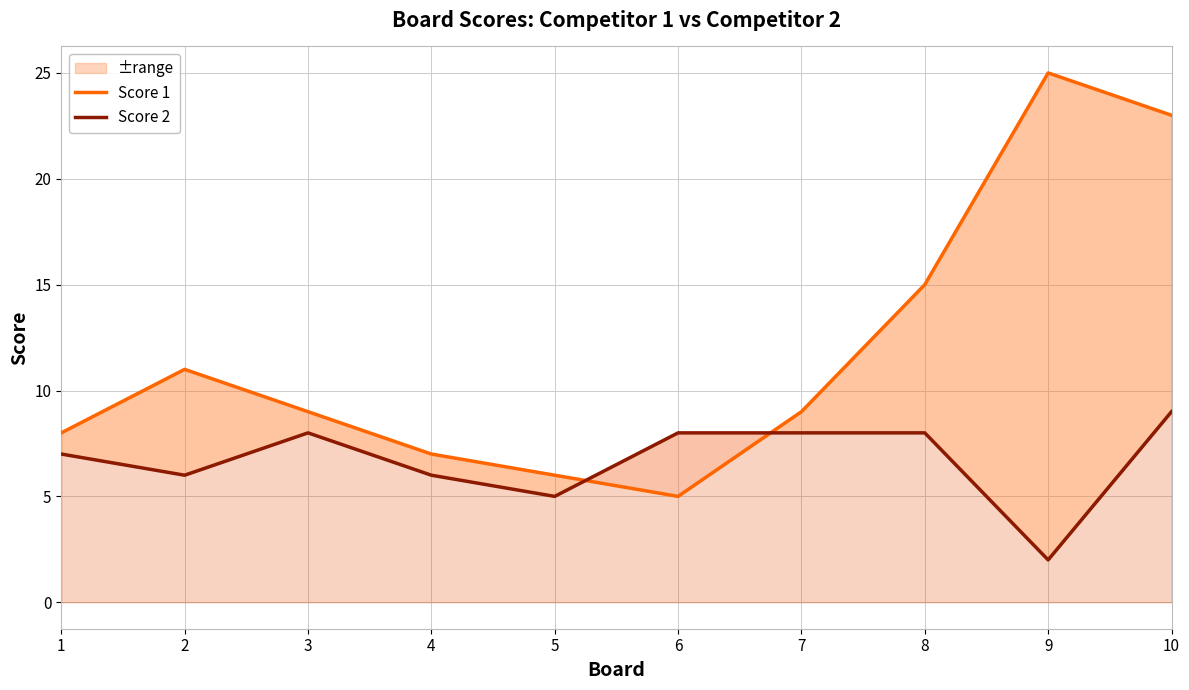

Rank the series at 5 from highest to lowest value.

Score 1, Score 2